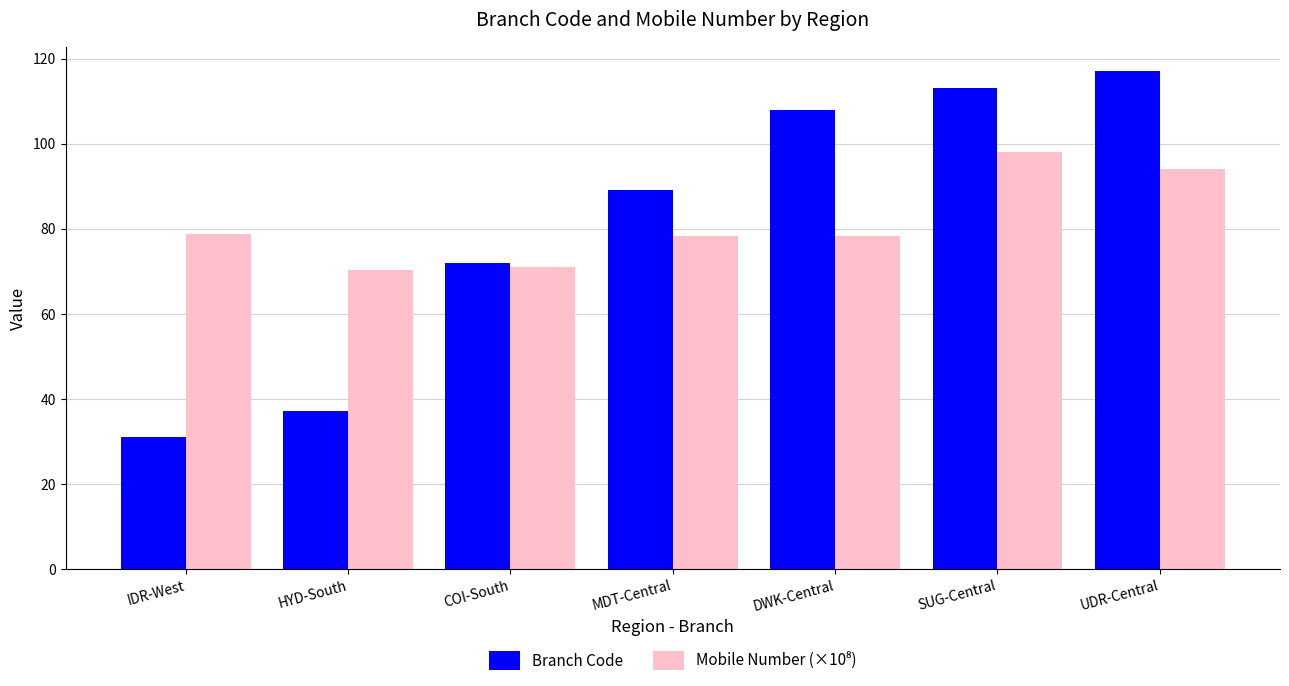

What is the maximum value for Branch Code?

117.0